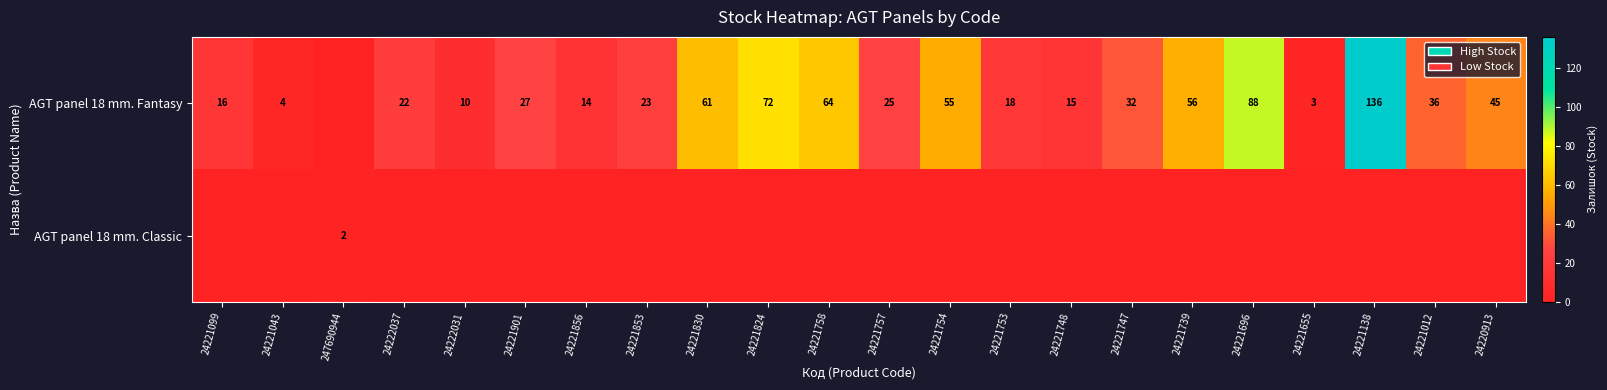

What is the sum of the AGT panel 18 mm. Fantasy values at 24221824 and 24221830?

133